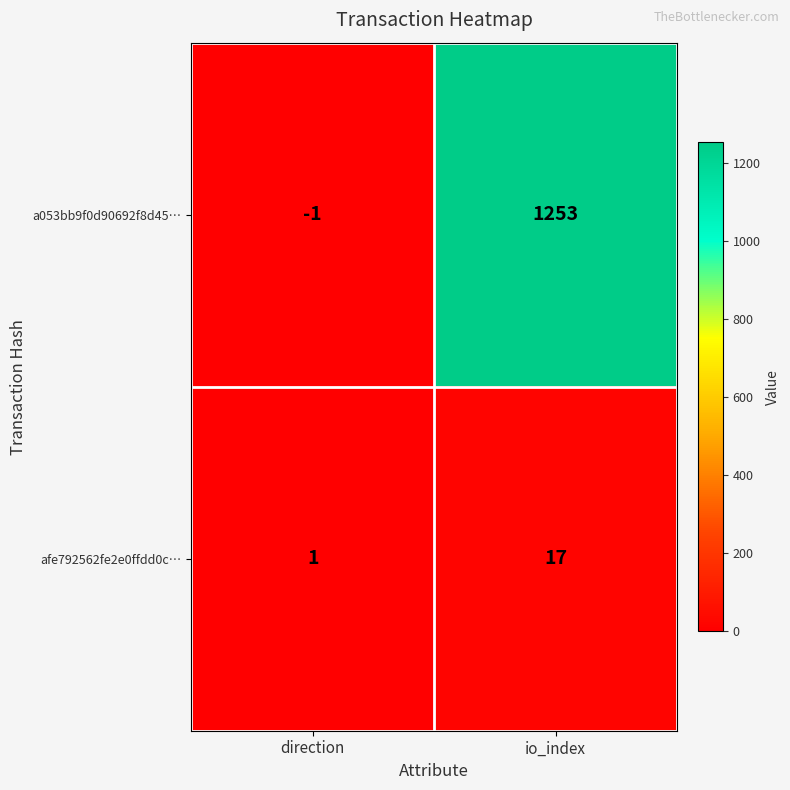

What is the total value across all series at io_index?

1270